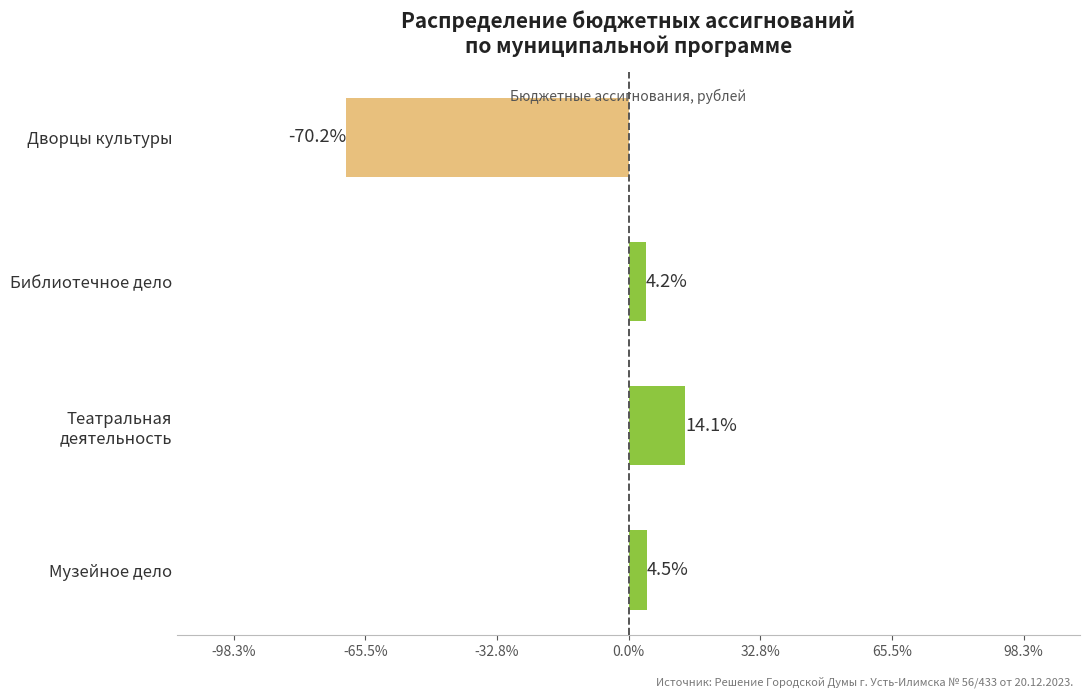

Reading bottom to top, what are all the values shown in this chart?

4.5	14.1	4.2	-70.2